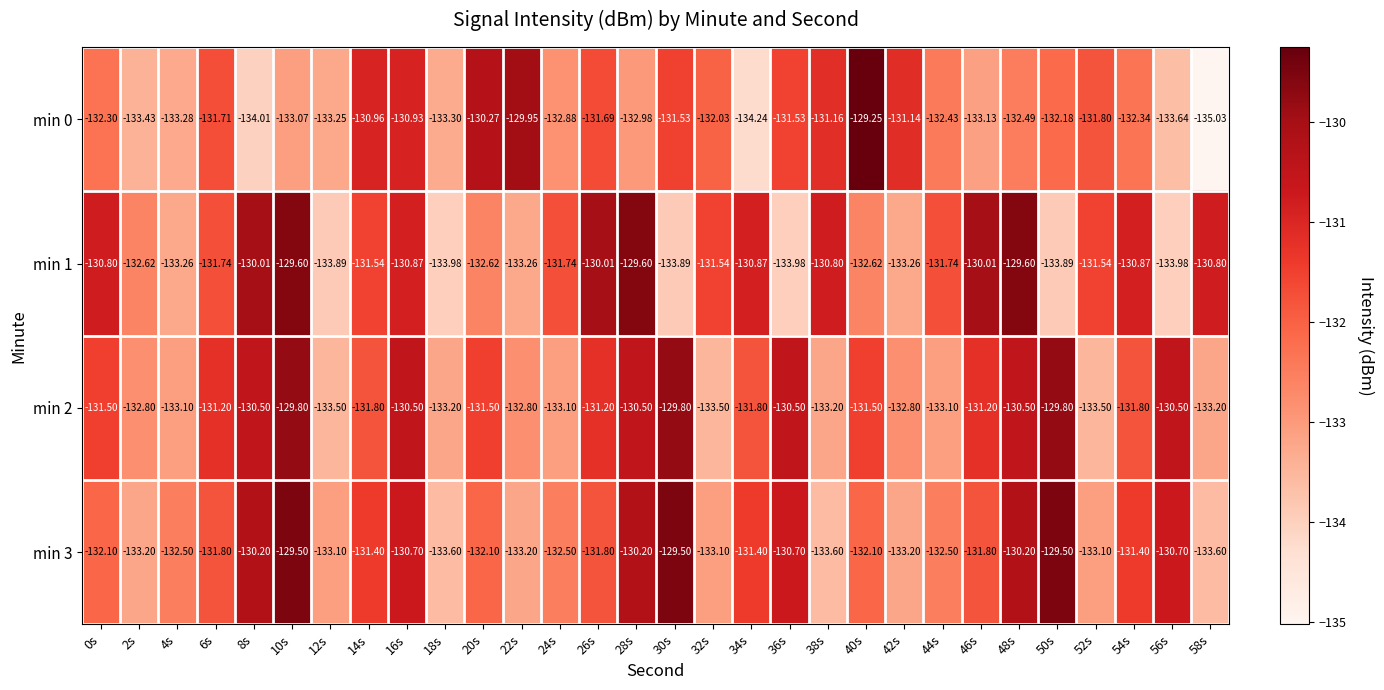

Is the value of min 2 at 30s greater than the value of min 3 at 44s?

Yes